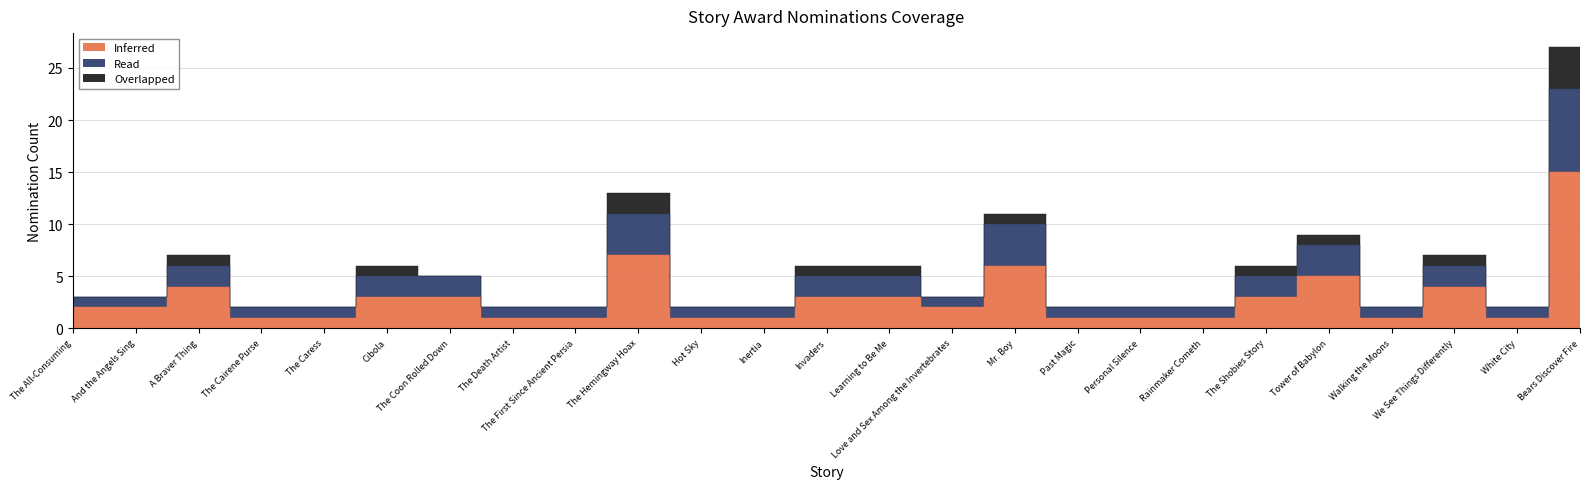

What is the sum of the Inferred values at We See Things Differently and Bears Discover Fire?

19